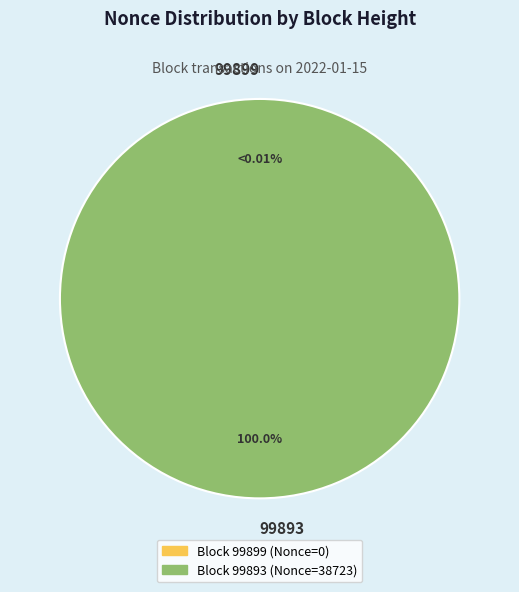

Which category has the biggest portion of the pie?

99893